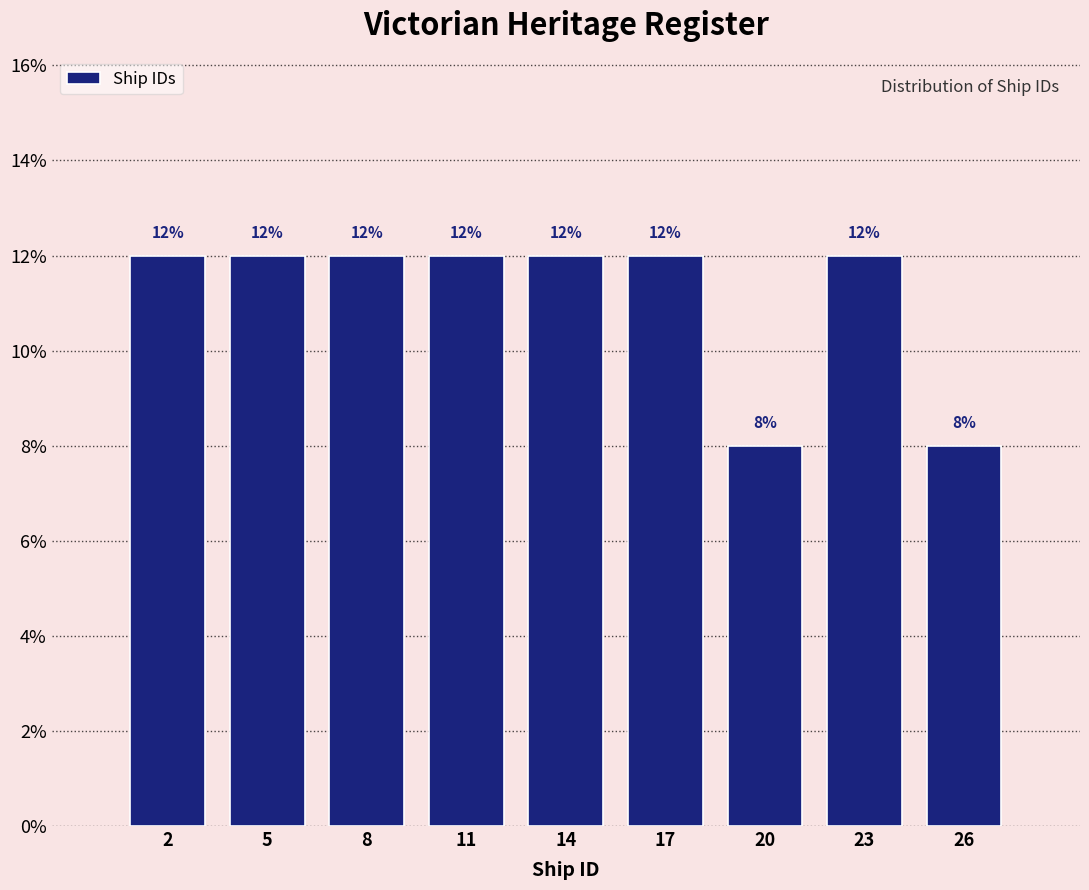

Reading left to right, what are all the values shown in this chart?

2=12	5=12	8=12	11=12	14=12	17=12	20=8	23=12	26=8